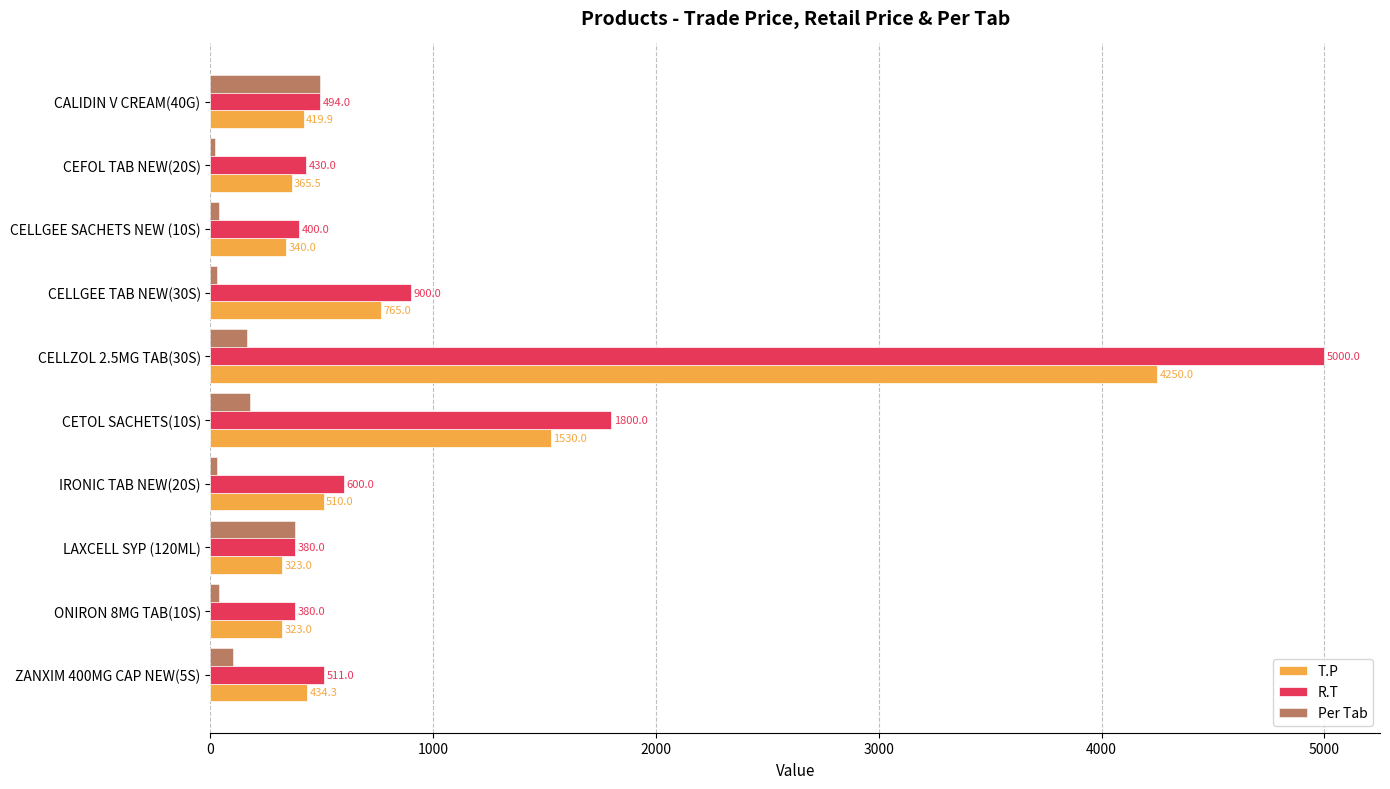

What is the average value of the R.T series?

1089.5